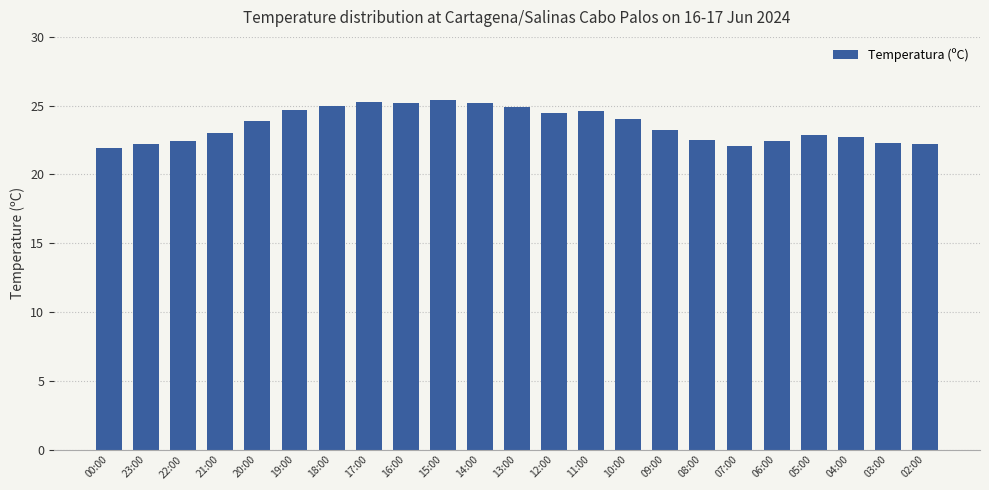

True or false: the data shows 22.1 at 07:00.

True